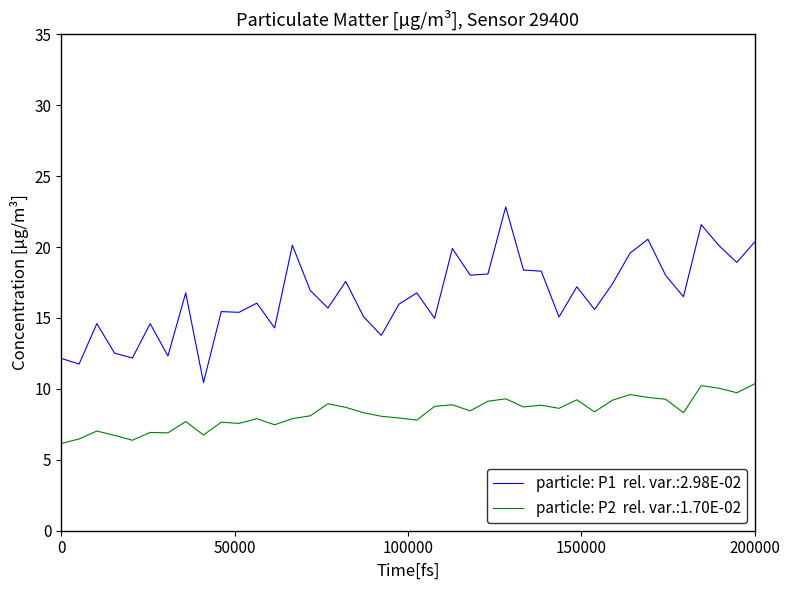

What is the greatest value displayed?

22.8